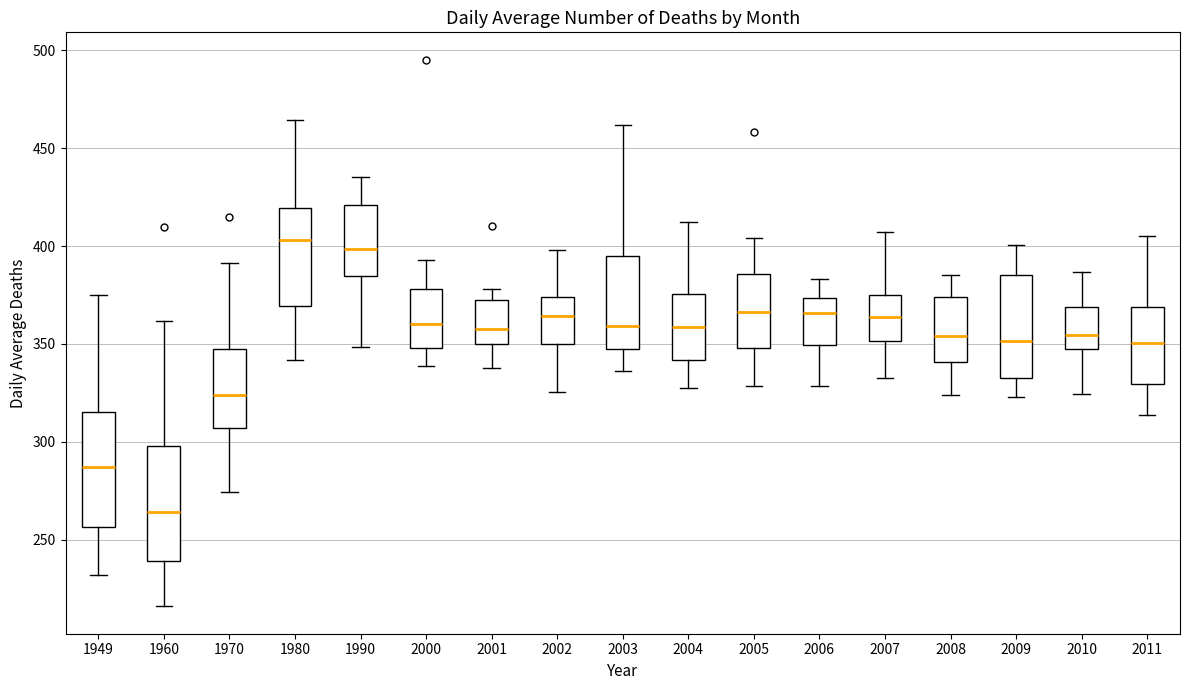

Reading left to right, transcribe this box plot: for each box, give where its median line is, the range the box spans, and where its two whiskers end, as read against the y-axis. The values are not printed on the chart, so give them approximately, as read against the axis.

1949: median 285, box 255 to 315, whiskers 230 to 375
1960: median 265, box 240 to 300, whiskers 215 to 360
1970: median 325, box 305 to 345, whiskers 275 to 390
1980: median 405, box 370 to 420, whiskers 340 to 465
1990: median 400, box 385 to 420, whiskers 350 to 435
2000: median 360, box 350 to 380, whiskers 340 to 395
2001: median 360, box 350 to 370, whiskers 340 to 380
2002: median 365, box 350 to 375, whiskers 325 to 400
2003: median 360, box 350 to 395, whiskers 335 to 460
2004: median 360, box 340 to 375, whiskers 330 to 410
2005: median 365, box 350 to 385, whiskers 330 to 405
2006: median 365, box 350 to 375, whiskers 330 to 385
2007: median 365, box 350 to 375, whiskers 330 to 405
2008: median 355, box 340 to 375, whiskers 325 to 385
2009: median 350, box 335 to 385, whiskers 325 to 400
2010: median 355, box 345 to 370, whiskers 325 to 385
2011: median 350, box 330 to 370, whiskers 315 to 405